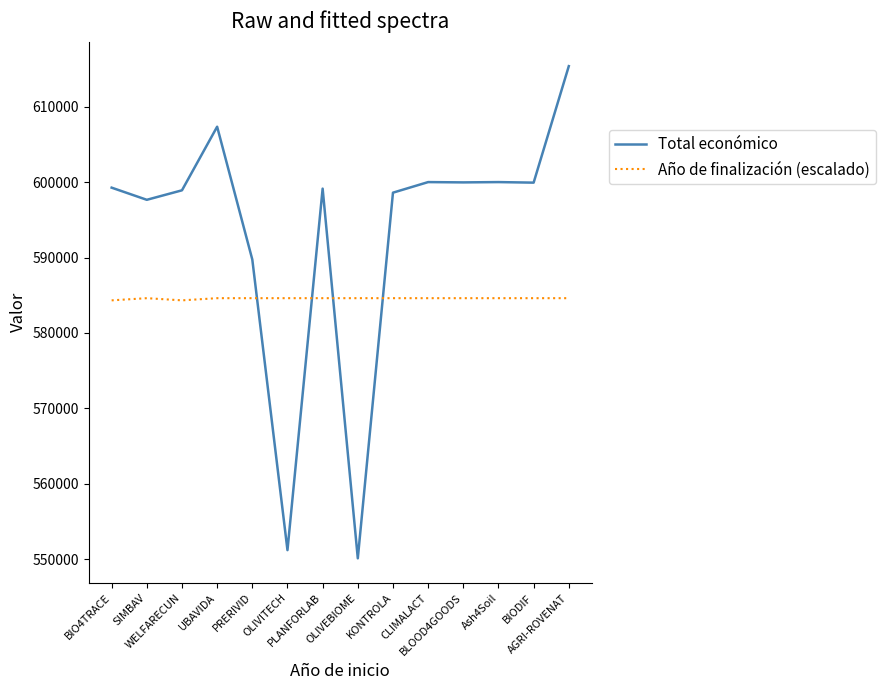

List the series in order of their peak value, highest first.

Total económico, Año de finalización (escalado)